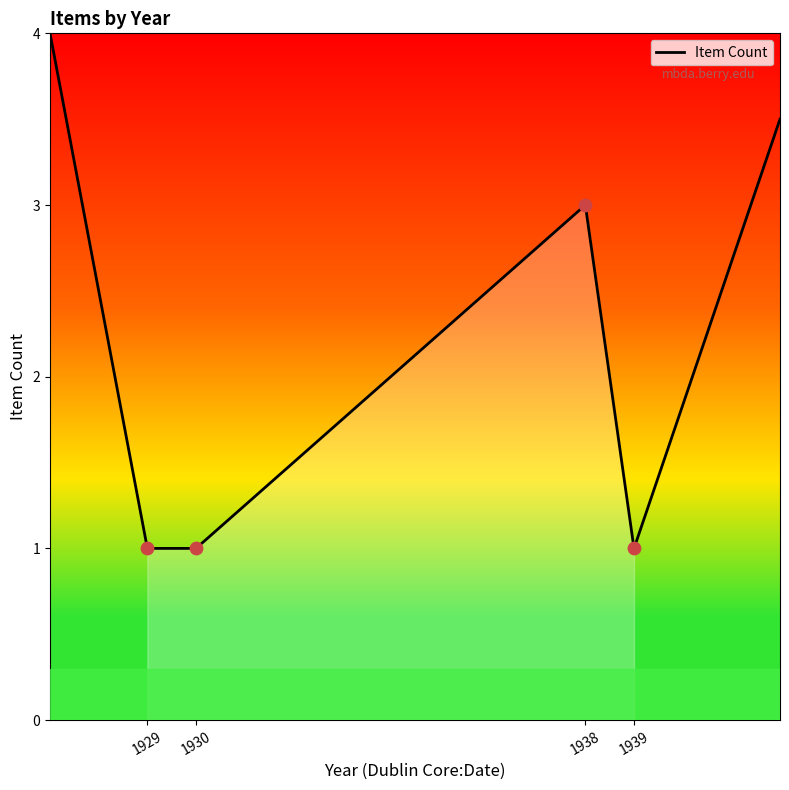

What is the change in value from 1930 to 1938?

+2